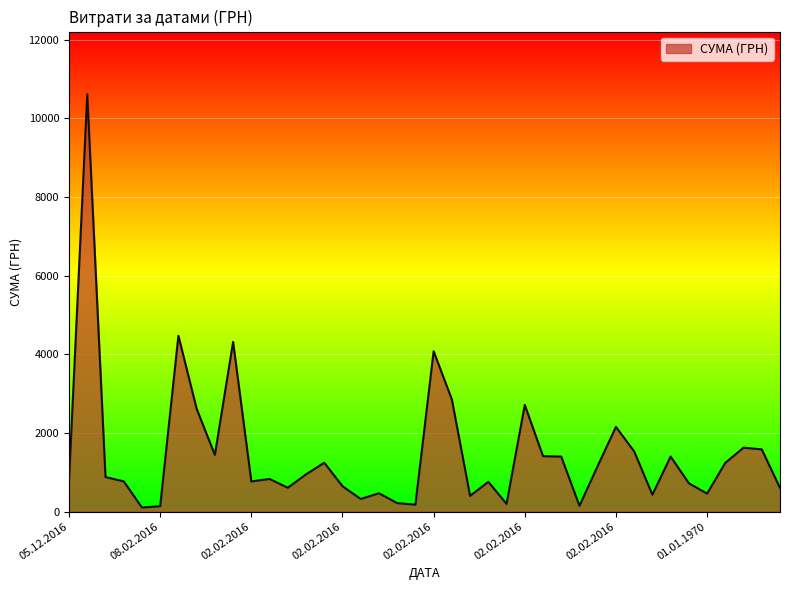

What is the greatest value displayed?

10614.0